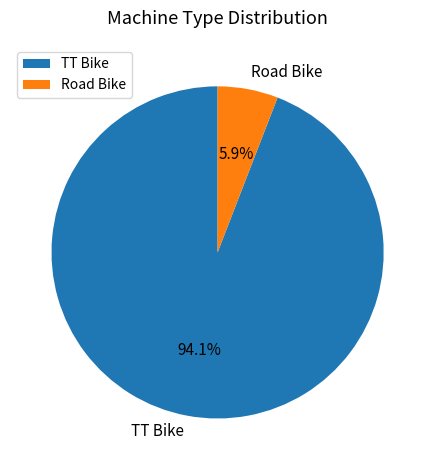

To the nearest percent, what is the difference between the Road Bike and TT Bike slice percentages?

88%